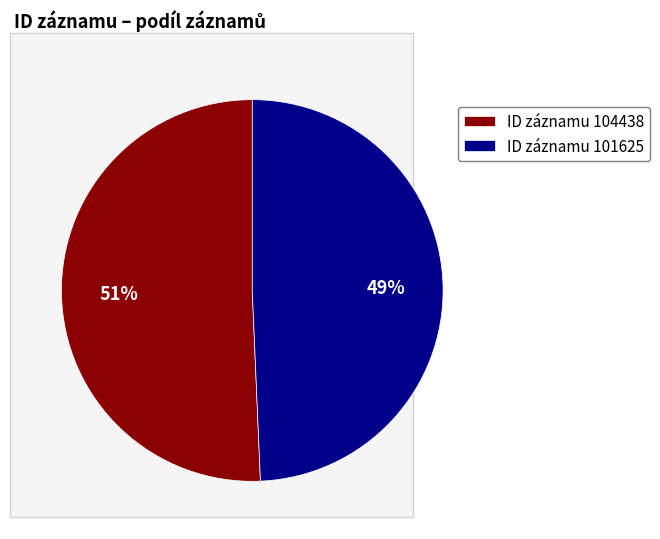

Combined, do ID záznamu 101625 and ID záznamu 104438 account for over 50%?

Yes